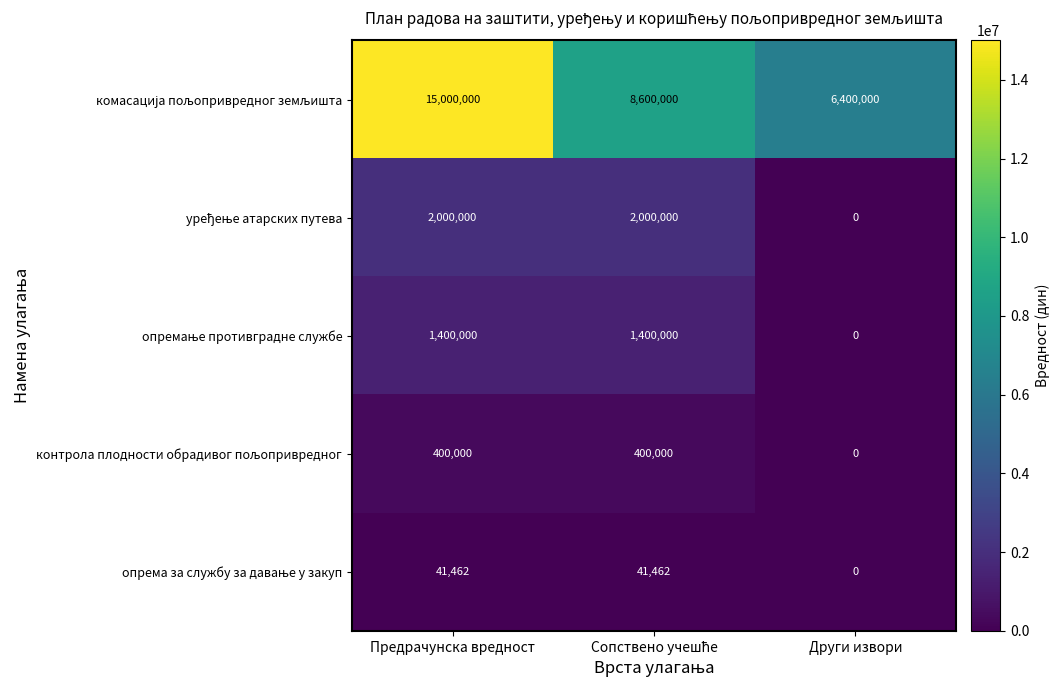

What is the spread (max minus min) of values at Предрачунска вредност?

14958538